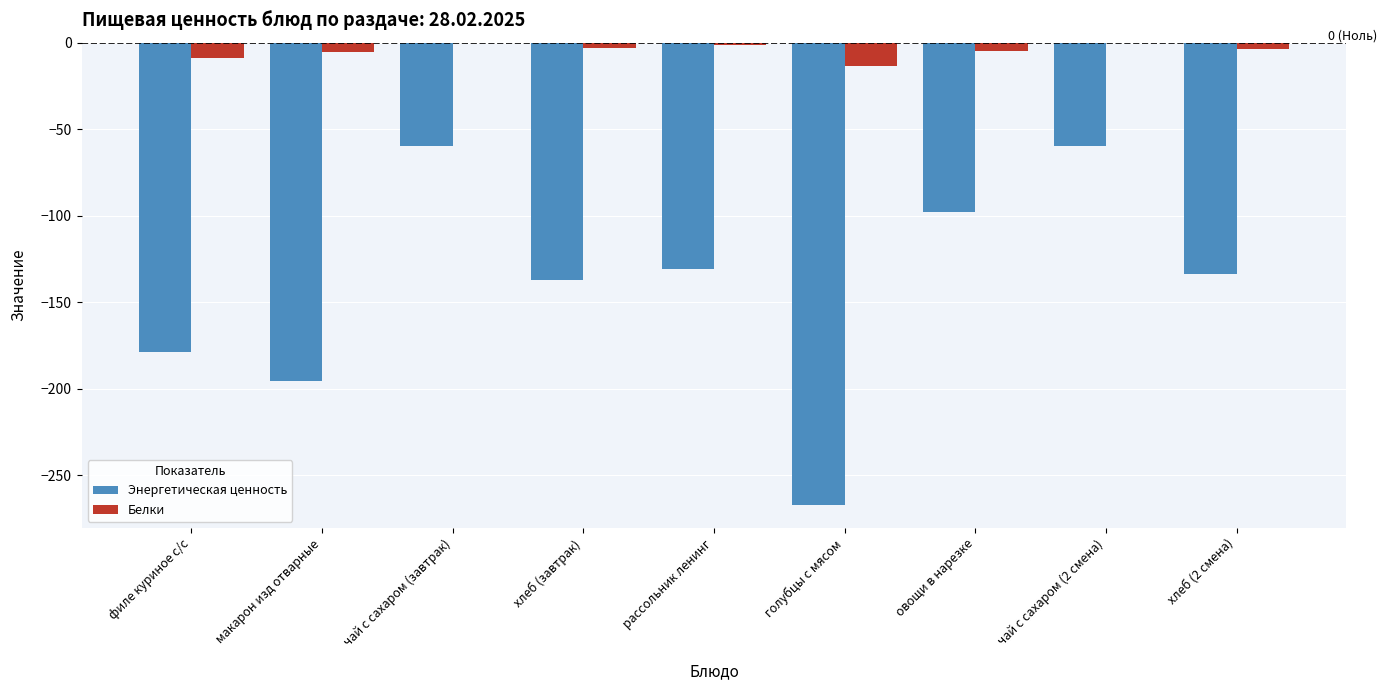

What is the average value of the Энергетическая ценность series?

-140.2